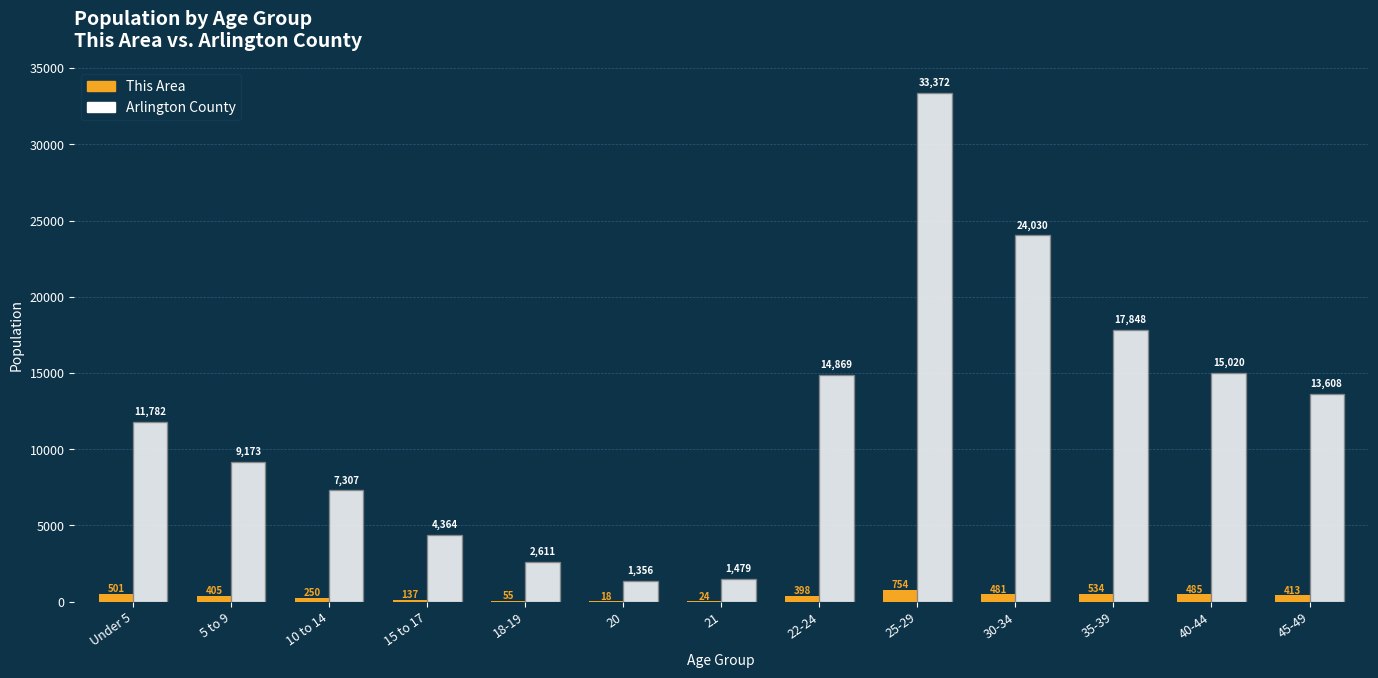

True or false: Arlington County has a value of 17330 at 25-29.

False